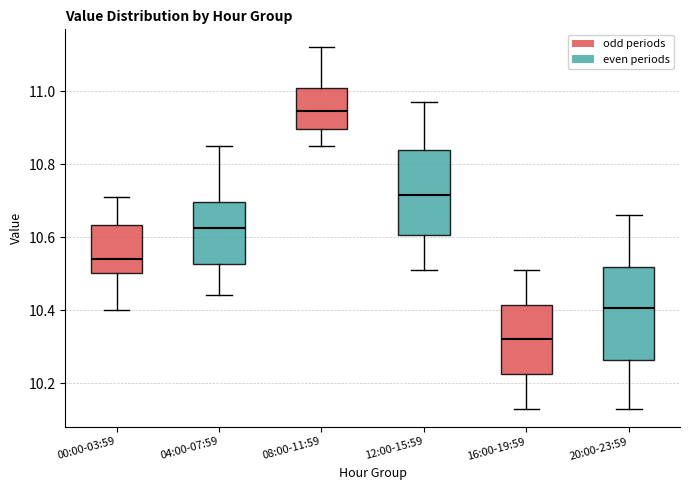

Which box has the lowest median line?

16:00-19:59